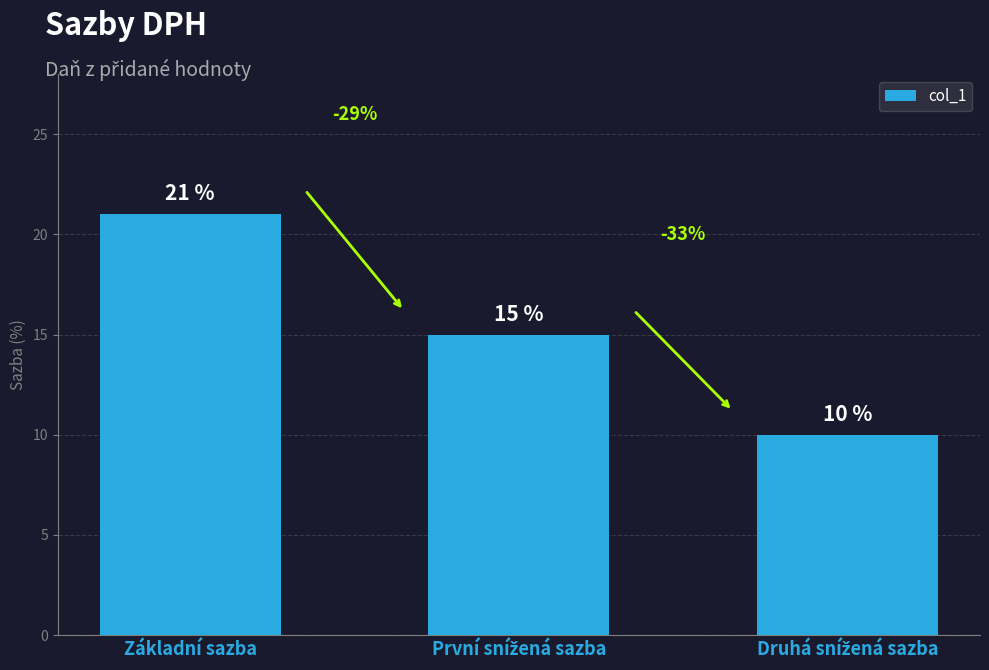

How many values are below 15?

1